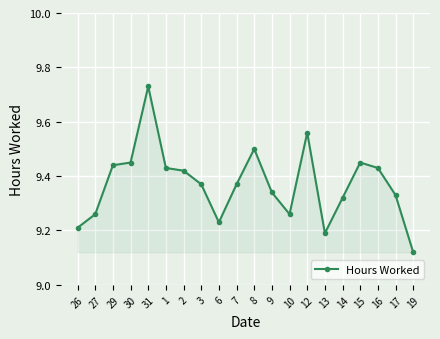

Where is the first local minimum?

6